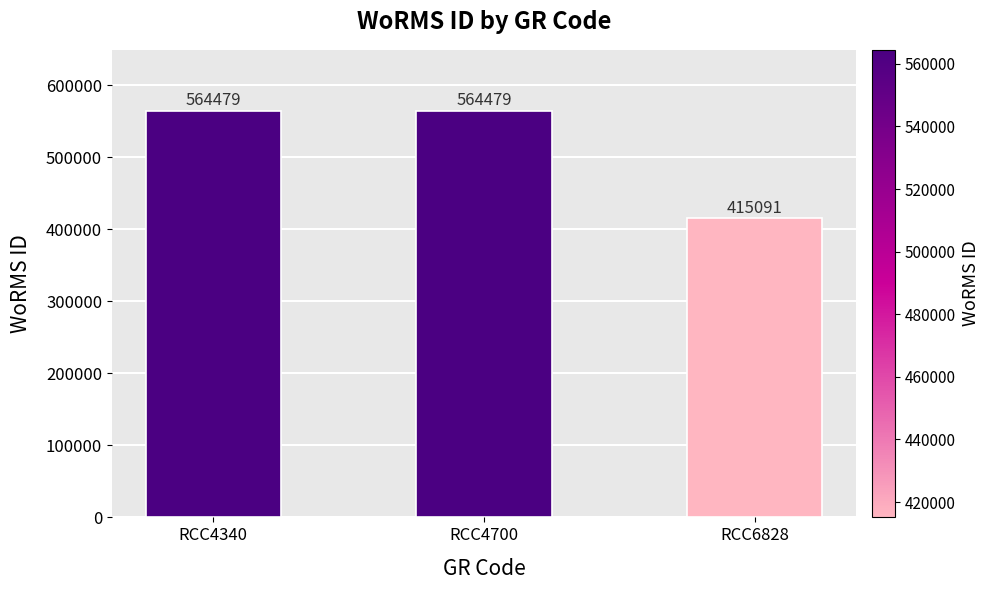

Is it true that the value at RCC4700 is 745486?

False